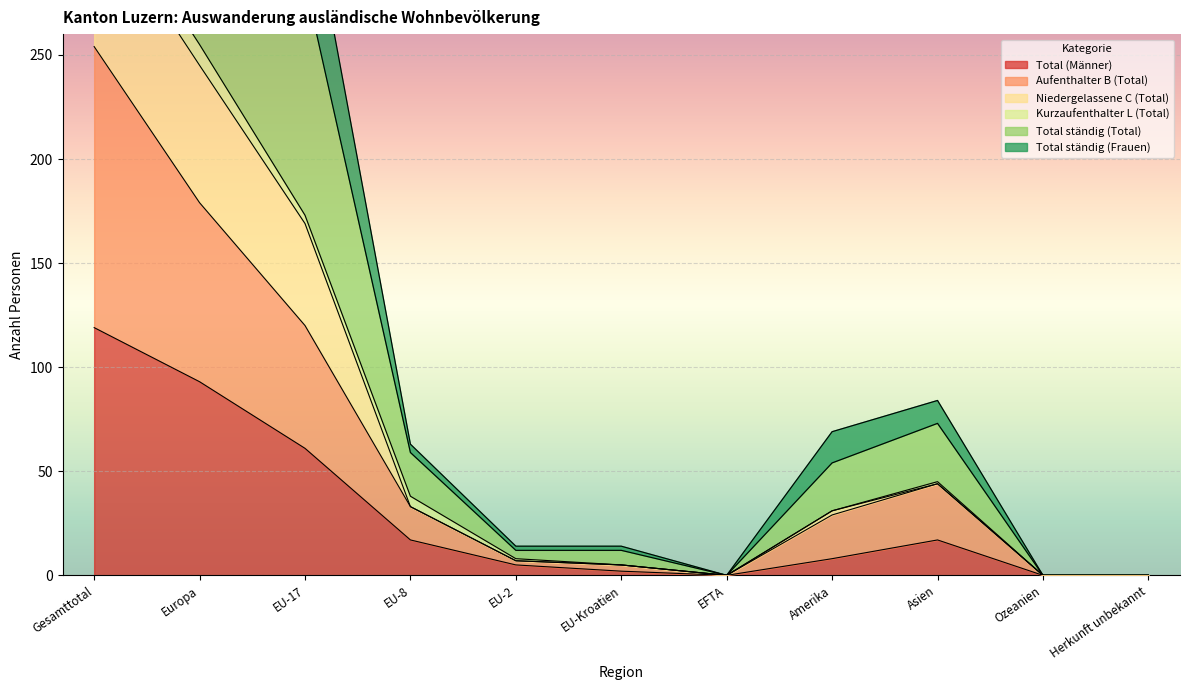

Which category has the highest value in the Total (Männer) series?

Gesamttotal